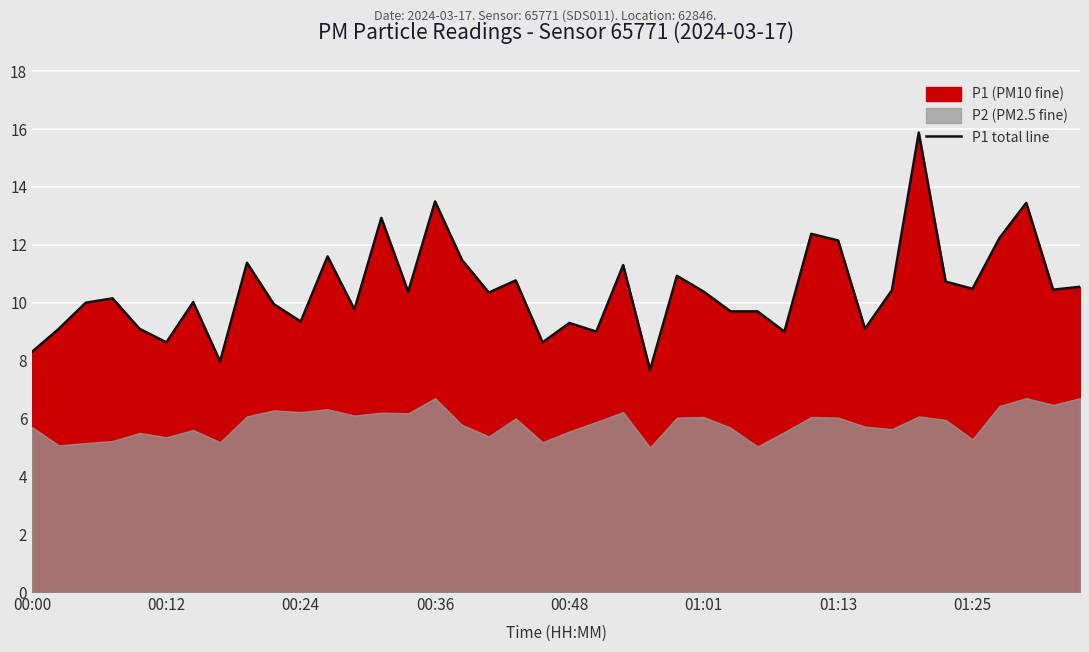

Is it true that P1 total line equals 12.2 at 01:13?

True